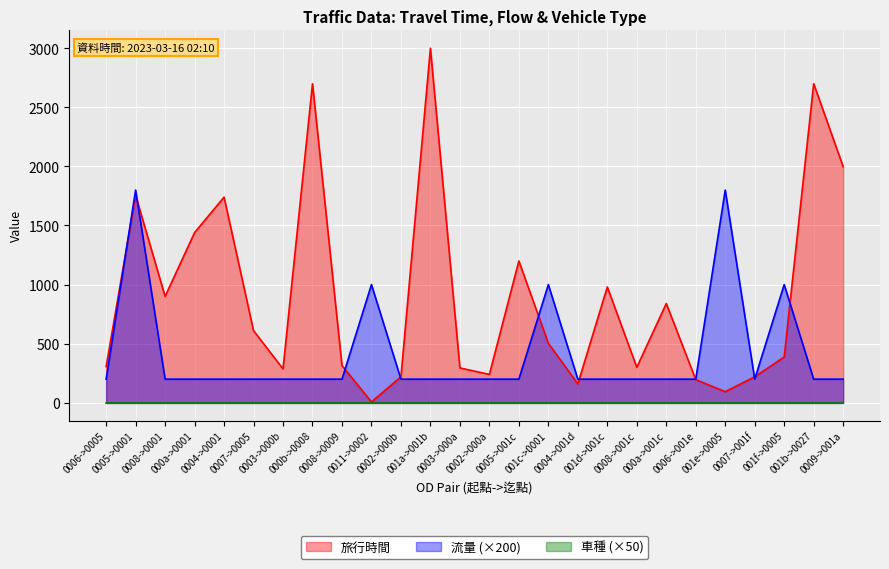

Which series has the largest range (max minus min)?

旅行時間